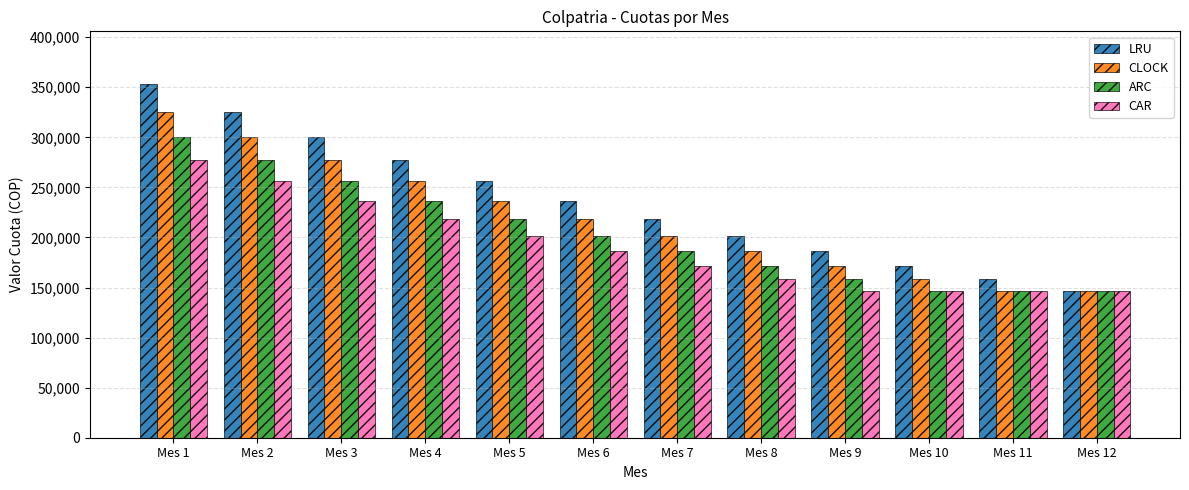

What is the sum of the CAR values at Mes 11 and Mes 1?

423851.4